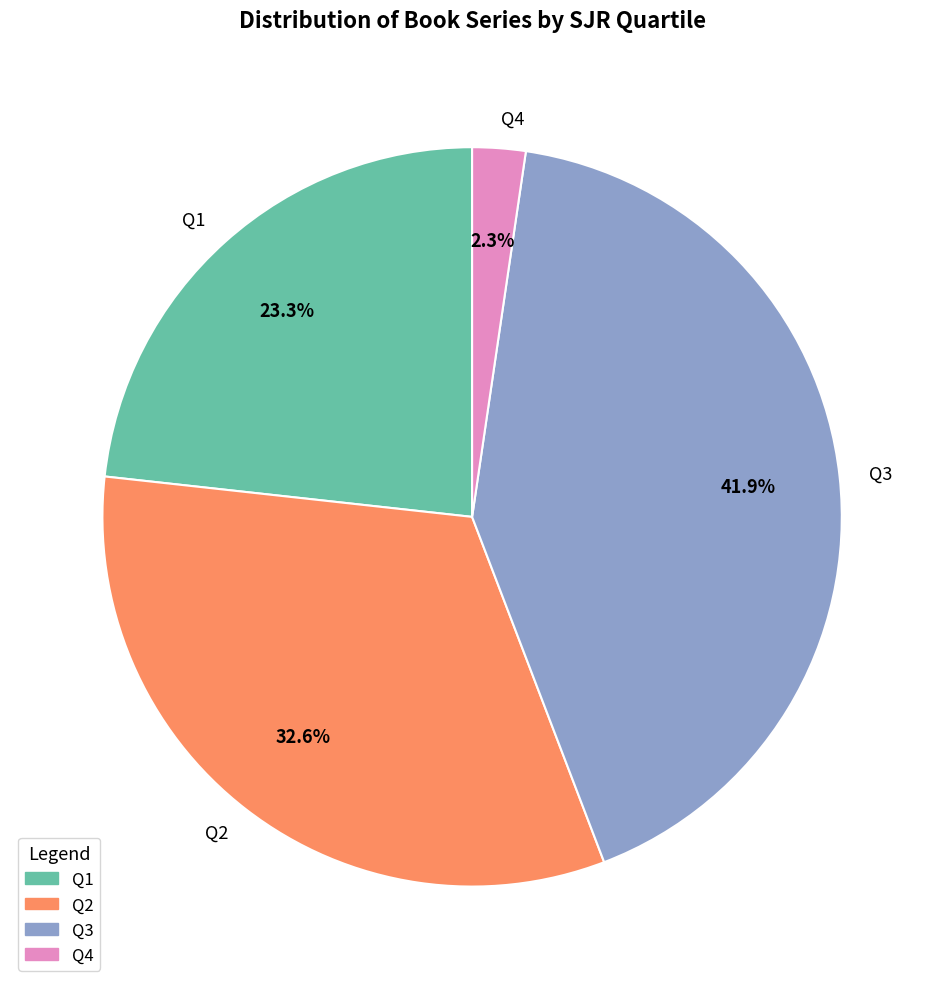

What is the ratio of the value at Q2 to the value at Q1?

1.4